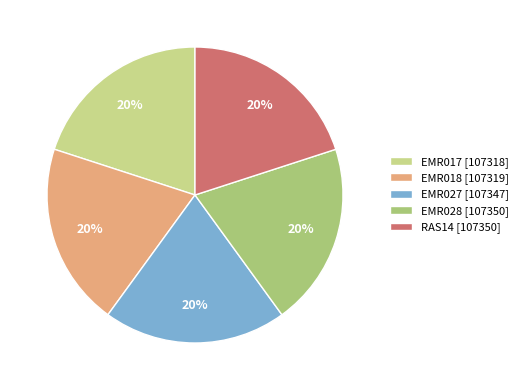

True or false: RAS14 accounts for 10% of the total.

False